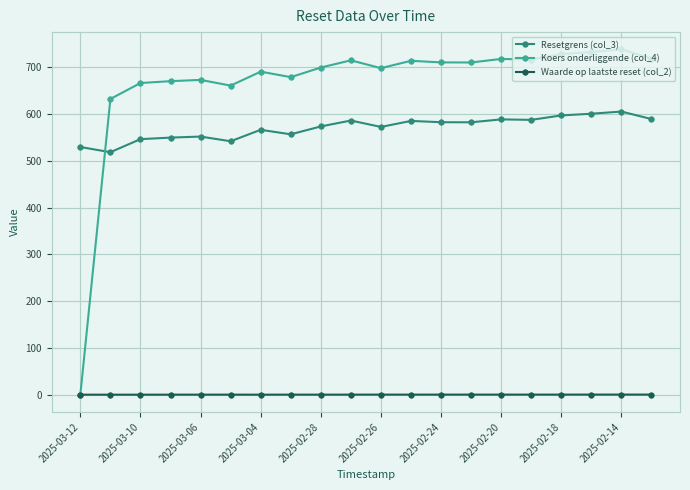

True or false: Waarde op laatste reset (col_2) has more than 0 points higher than both neighbors.

True